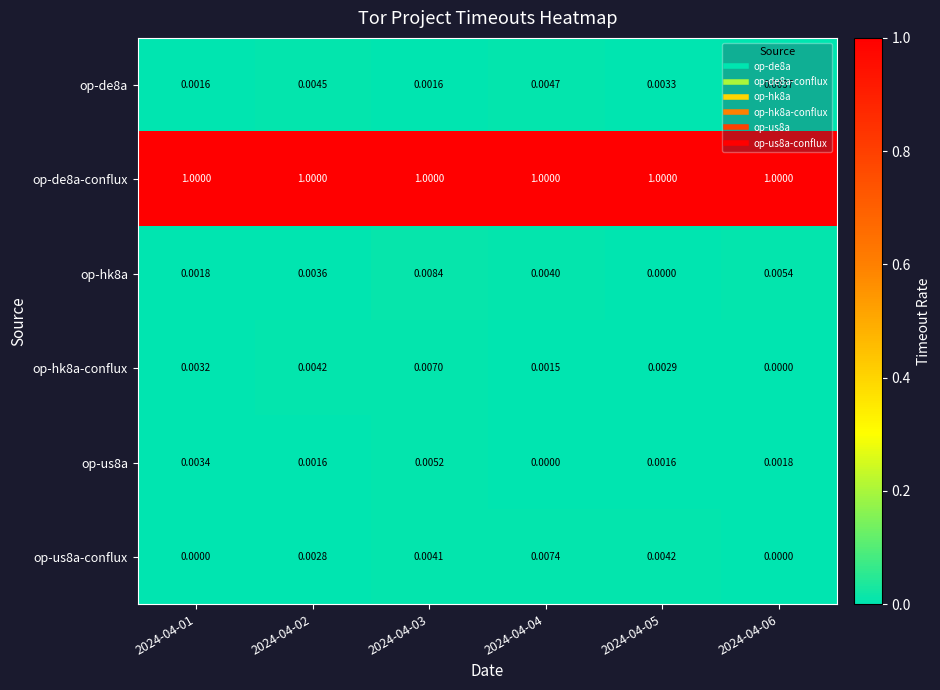

Is the value of op-de8a-conflux at 2024-04-03 greater than the value of op-us8a at 2024-04-05?

Yes